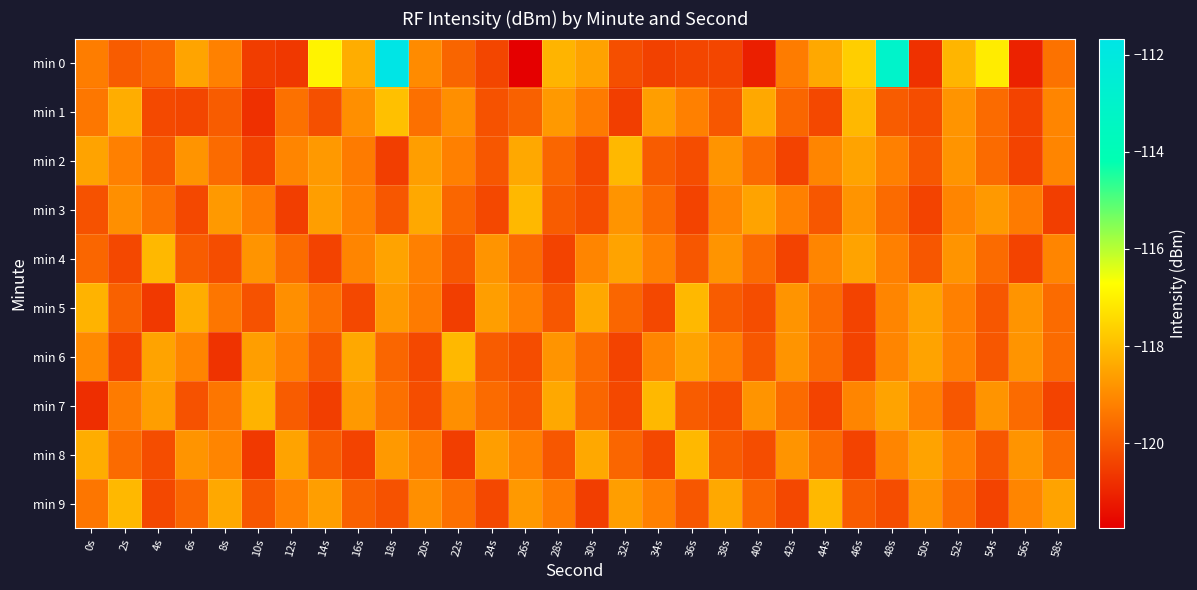

Reading left to right, extract all data points from this chart.

min 0: 0s=-119.3	2s=-119.9	4s=-119.7	6s=-118.5	8s=-119.2	10s=-120.5	12s=-120.6	14s=-116.9	16s=-118.3	18s=-111.7	20s=-119.0	22s=-119.7	24s=-120.3	26s=-121.7	28s=-118.2	30s=-118.5	32s=-120.2	34s=-120.4	36s=-120.3	38s=-120.3	40s=-121.1	42s=-119.3	44s=-118.4	46s=-117.7	48s=-113.0	50s=-120.7	52s=-118.1	54s=-117.1	56s=-121.0	58s=-119.5
min 1: 0s=-119.4	2s=-118.3	4s=-120.3	6s=-120.3	8s=-119.9	10s=-120.8	12s=-119.5	14s=-120.1	16s=-118.9	18s=-117.9	20s=-119.5	22s=-118.9	24s=-120.1	26s=-119.8	28s=-118.7	30s=-119.3	32s=-120.5	34s=-118.6	36s=-119.2	38s=-120.0	40s=-118.4	42s=-119.7	44s=-120.3	46s=-118.1	48s=-119.9	50s=-120.2	52s=-118.8	54s=-119.6	56s=-120.4	58s=-119.1
min 2: 0s=-118.5	2s=-119.2	4s=-120.0	6s=-118.8	8s=-119.6	10s=-120.4	12s=-119.1	14s=-118.7	16s=-119.3	18s=-120.5	20s=-118.6	22s=-119.2	24s=-120.0	26s=-118.4	28s=-119.7	30s=-120.3	32s=-118.1	34s=-119.9	36s=-120.2	38s=-118.8	40s=-119.6	42s=-120.4	44s=-119.1	46s=-118.5	48s=-119.2	50s=-120.0	52s=-118.8	54s=-119.6	56s=-120.4	58s=-119.1
min 3: 0s=-120.1	2s=-118.9	4s=-119.5	6s=-120.3	8s=-118.7	10s=-119.3	12s=-120.5	14s=-118.6	16s=-119.2	18s=-120.0	20s=-118.4	22s=-119.7	24s=-120.3	26s=-118.1	28s=-119.9	30s=-120.2	32s=-118.8	34s=-119.6	36s=-120.4	38s=-119.1	40s=-118.5	42s=-119.2	44s=-120.0	46s=-118.8	48s=-119.6	50s=-120.4	52s=-119.1	54s=-118.7	56s=-119.3	58s=-120.5
min 4: 0s=-119.7	2s=-120.3	4s=-118.1	6s=-119.9	8s=-120.2	10s=-118.8	12s=-119.6	14s=-120.4	16s=-119.1	18s=-118.5	20s=-119.2	22s=-120.0	24s=-118.8	26s=-119.6	28s=-120.4	30s=-119.1	32s=-118.5	34s=-119.2	36s=-120.0	38s=-118.8	40s=-119.6	42s=-120.4	44s=-119.1	46s=-118.5	48s=-119.2	50s=-120.0	52s=-118.8	54s=-119.6	56s=-120.4	58s=-119.1
min 5: 0s=-118.2	2s=-119.8	4s=-120.6	6s=-118.3	8s=-119.4	10s=-120.1	12s=-118.9	14s=-119.5	16s=-120.3	18s=-118.7	20s=-119.3	22s=-120.5	24s=-118.6	26s=-119.2	28s=-120.0	30s=-118.4	32s=-119.7	34s=-120.3	36s=-118.1	38s=-119.9	40s=-120.2	42s=-118.8	44s=-119.6	46s=-120.4	48s=-119.1	50s=-118.5	52s=-119.2	54s=-120.0	56s=-118.8	58s=-119.6
min 6: 0s=-119.0	2s=-120.4	4s=-118.5	6s=-119.1	8s=-120.7	10s=-118.6	12s=-119.2	14s=-120.0	16s=-118.4	18s=-119.7	20s=-120.3	22s=-118.1	24s=-119.9	26s=-120.2	28s=-118.8	30s=-119.6	32s=-120.4	34s=-119.1	36s=-118.5	38s=-119.2	40s=-120.0	42s=-118.8	44s=-119.6	46s=-120.4	48s=-119.1	50s=-118.5	52s=-119.2	54s=-120.0	56s=-118.8	58s=-119.6
min 7: 0s=-120.8	2s=-119.3	4s=-118.6	6s=-120.1	8s=-119.4	10s=-118.2	12s=-119.9	14s=-120.5	16s=-118.7	18s=-119.5	20s=-120.2	22s=-118.9	24s=-119.6	26s=-120.0	28s=-118.4	30s=-119.7	32s=-120.3	34s=-118.1	36s=-119.9	38s=-120.2	40s=-118.8	42s=-119.6	44s=-120.4	46s=-119.1	48s=-118.5	50s=-119.2	52s=-120.0	54s=-118.8	56s=-119.6	58s=-120.4
min 8: 0s=-118.3	2s=-119.6	4s=-120.2	6s=-118.8	8s=-119.1	10s=-120.6	12s=-118.5	14s=-119.9	16s=-120.4	18s=-118.7	20s=-119.3	22s=-120.5	24s=-118.6	26s=-119.2	28s=-120.0	30s=-118.4	32s=-119.7	34s=-120.3	36s=-118.1	38s=-119.9	40s=-120.2	42s=-118.8	44s=-119.6	46s=-120.4	48s=-119.1	50s=-118.5	52s=-119.2	54s=-120.0	56s=-118.8	58s=-119.6
min 9: 0s=-119.4	2s=-118.1	4s=-120.3	6s=-119.7	8s=-118.4	10s=-120.0	12s=-119.2	14s=-118.6	16s=-119.8	18s=-120.1	20s=-118.9	22s=-119.5	24s=-120.3	26s=-118.7	28s=-119.3	30s=-120.5	32s=-118.6	34s=-119.2	36s=-120.0	38s=-118.4	40s=-119.7	42s=-120.3	44s=-118.1	46s=-119.9	48s=-120.2	50s=-118.8	52s=-119.6	54s=-120.4	56s=-119.1	58s=-118.5